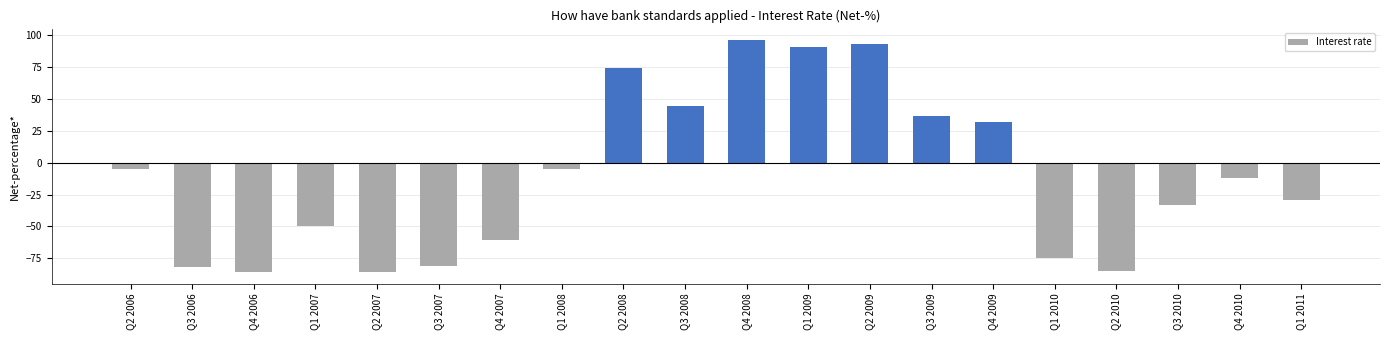

The chart shows a value of 90.2 at Q1 2009. True or false?

True